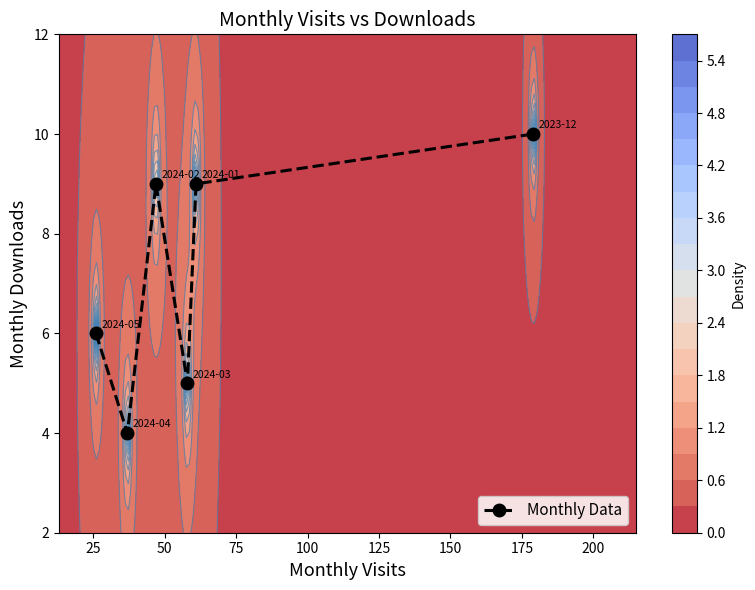

What is the highest value of the Monthly Data series?

10